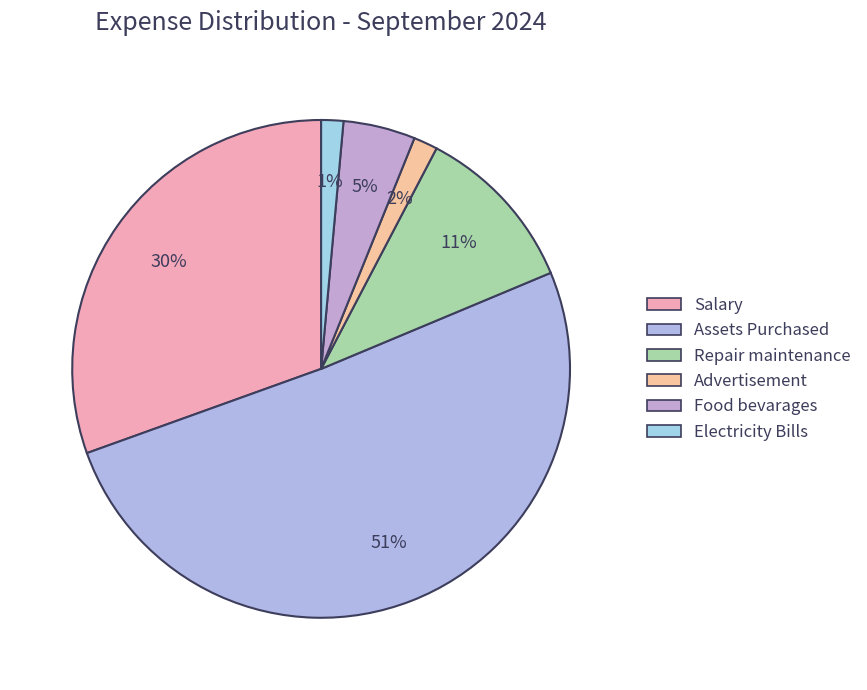

True or false: Food bevarages accounts for 12% of the total.

False